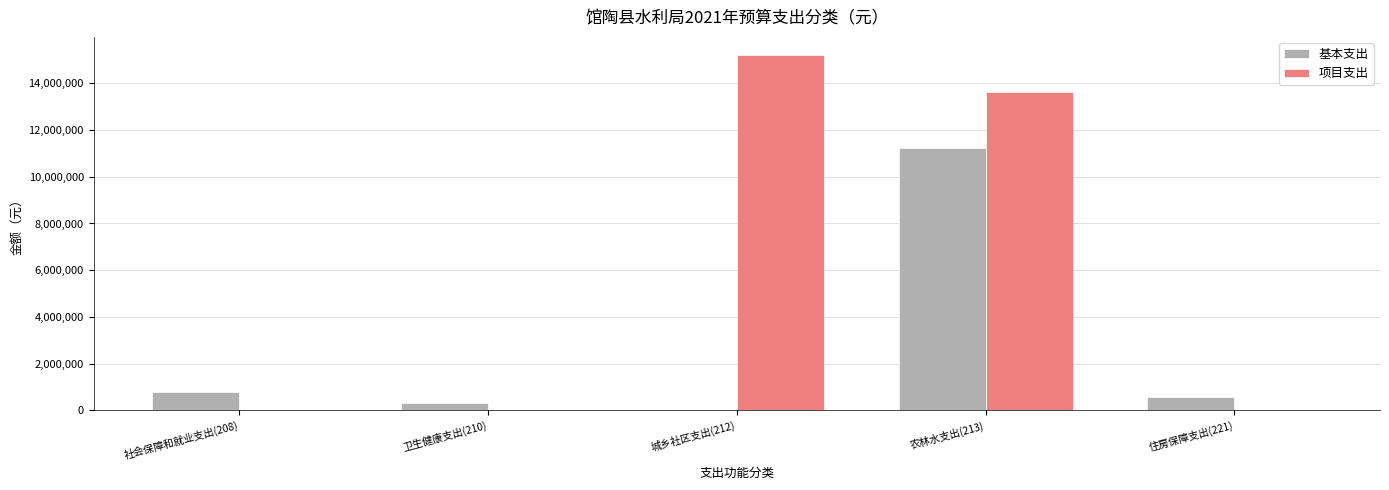

What is the greatest value displayed?

15226000